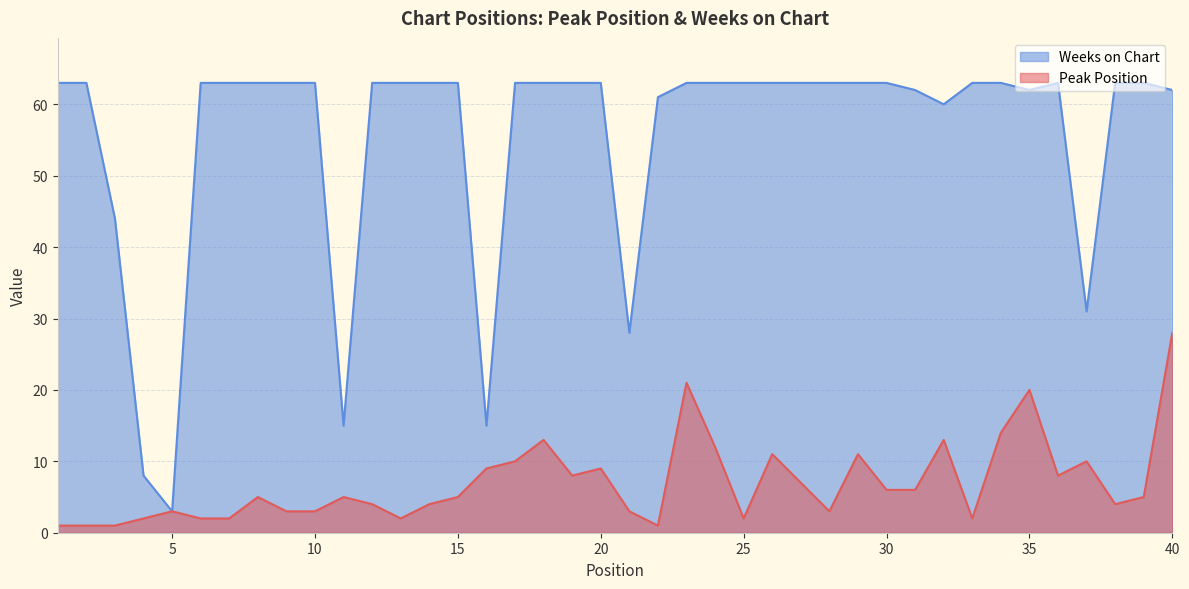

The value of Weeks on Chart at 27 is 63. True or false?

True